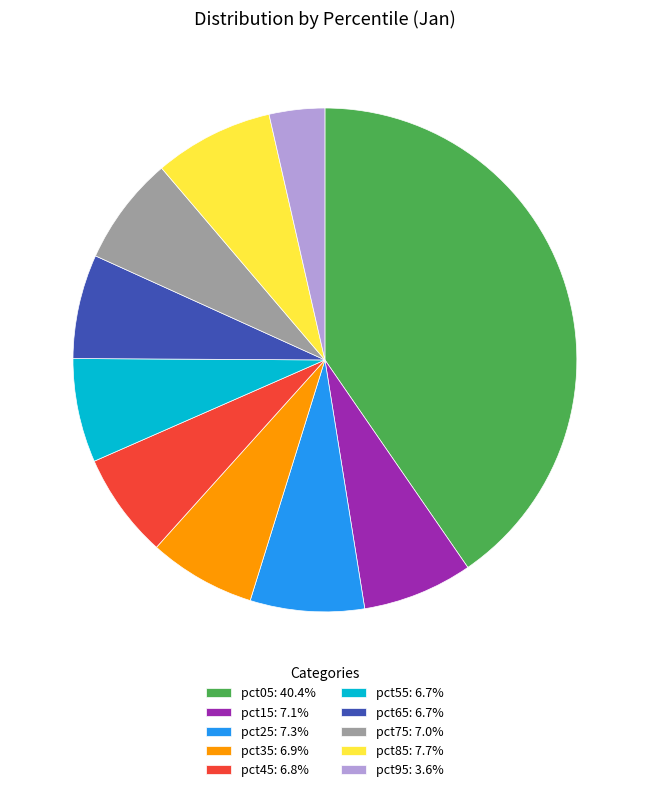

Combined, do pct85: 7.7% and pct55: 6.7% account for over 50%?

No